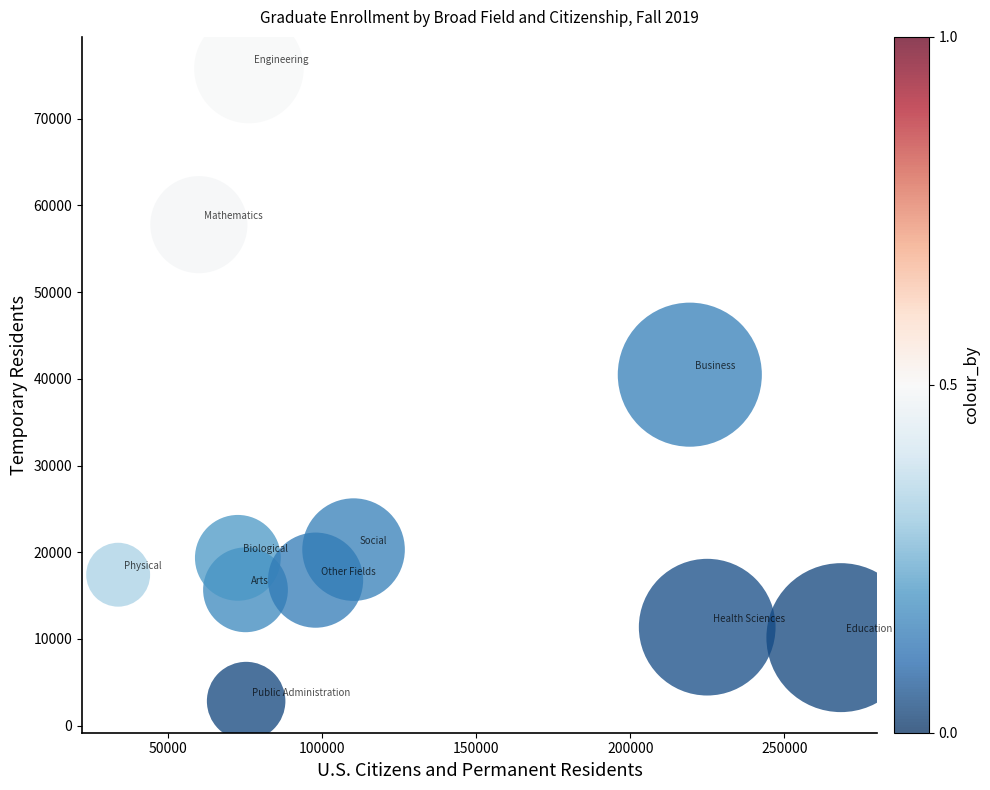

What Y value in the scatter plot is closest to 39313?

40482